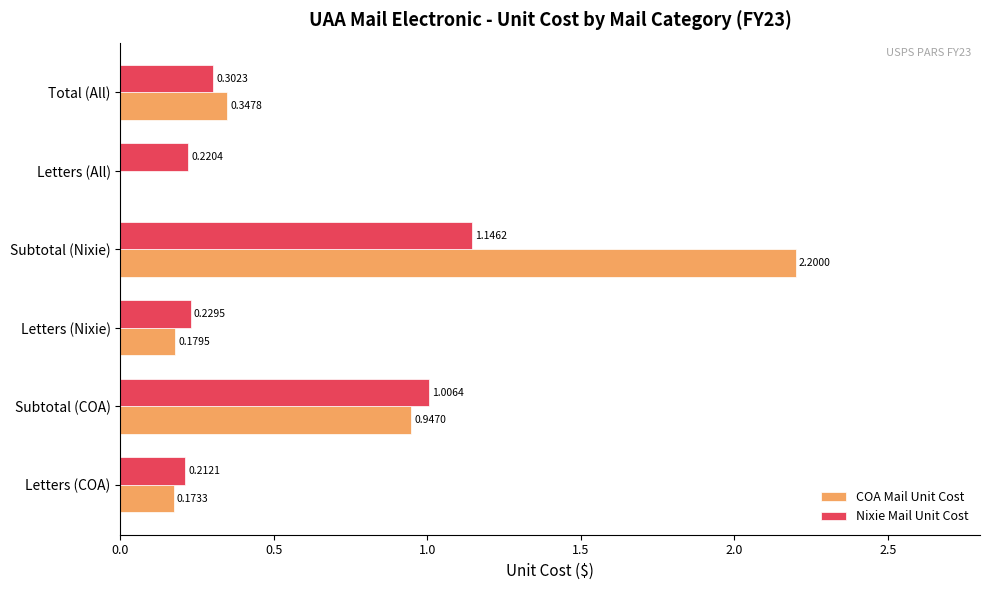

At which category is the sum across all series the highest?

Subtotal (Nixie)